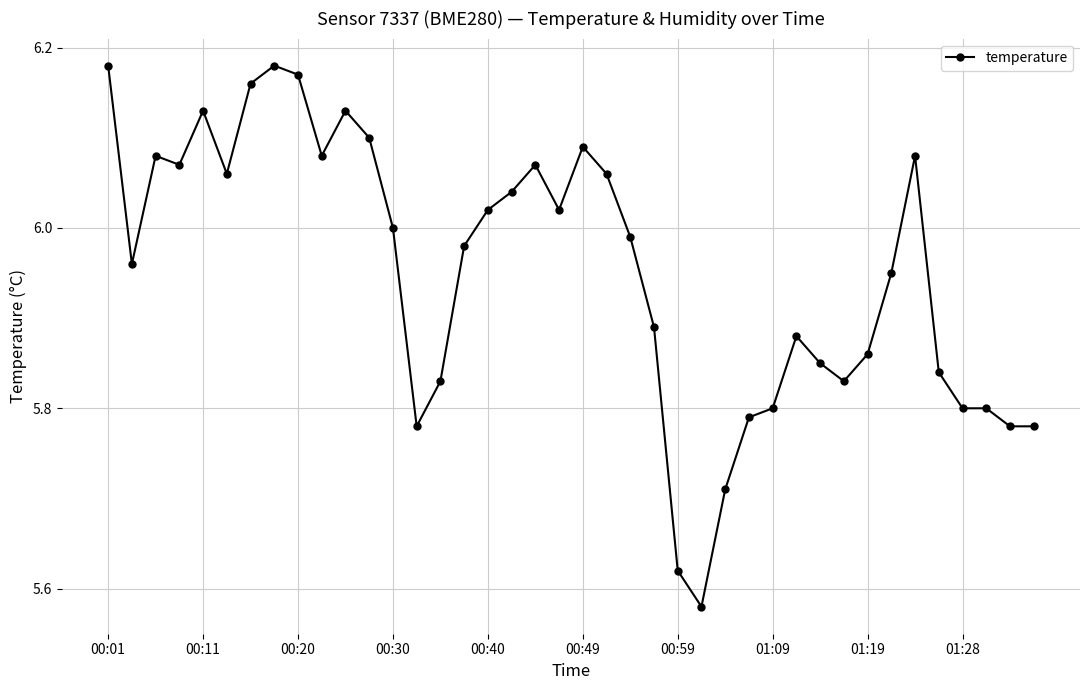

What is the sum of all values?

238.0